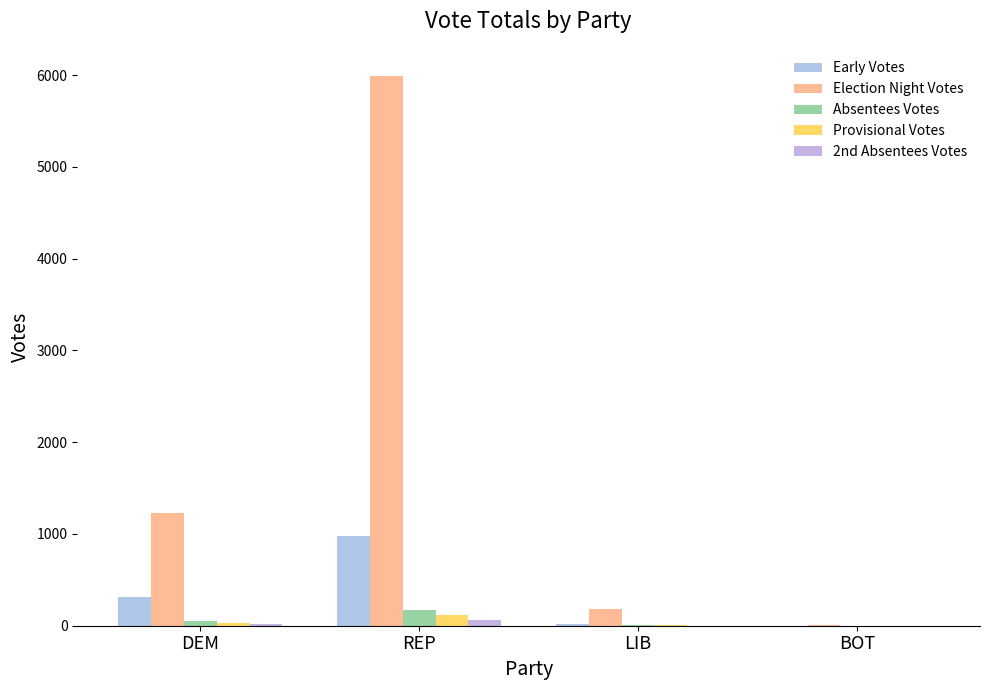

How many groups of bars are there?

4